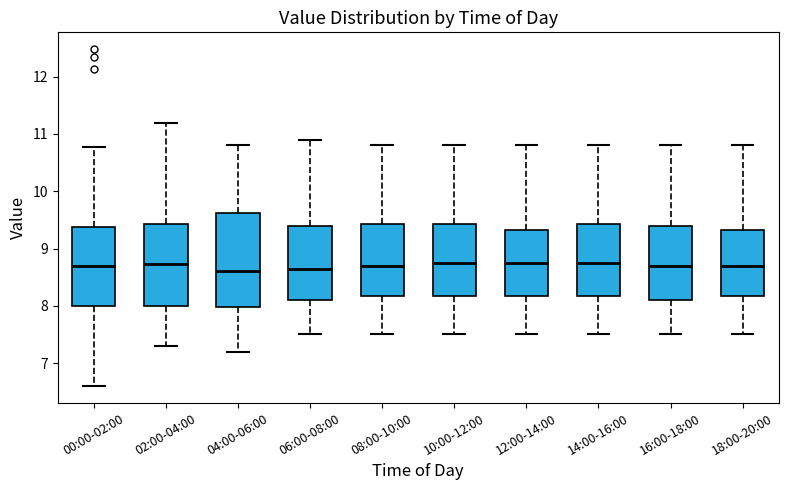

Comparing the boxes themselves (not the whiskers), which one is the tallest?

04:00-06:00